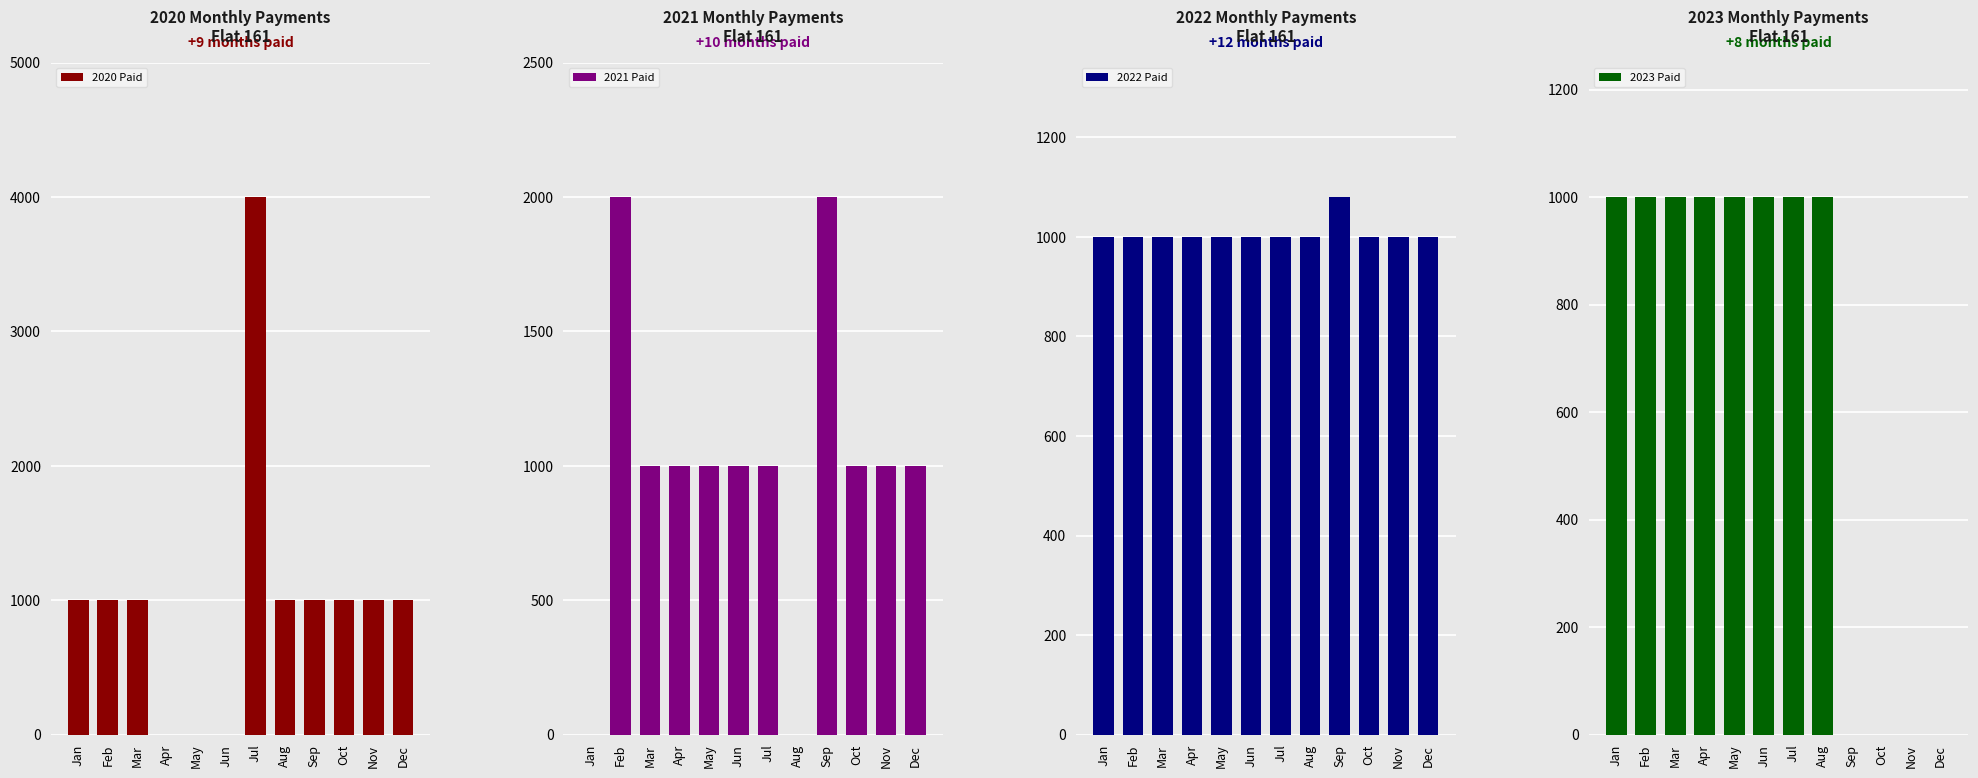

What is the value of the 2022 Paid bar at the 3rd from the left?

1000